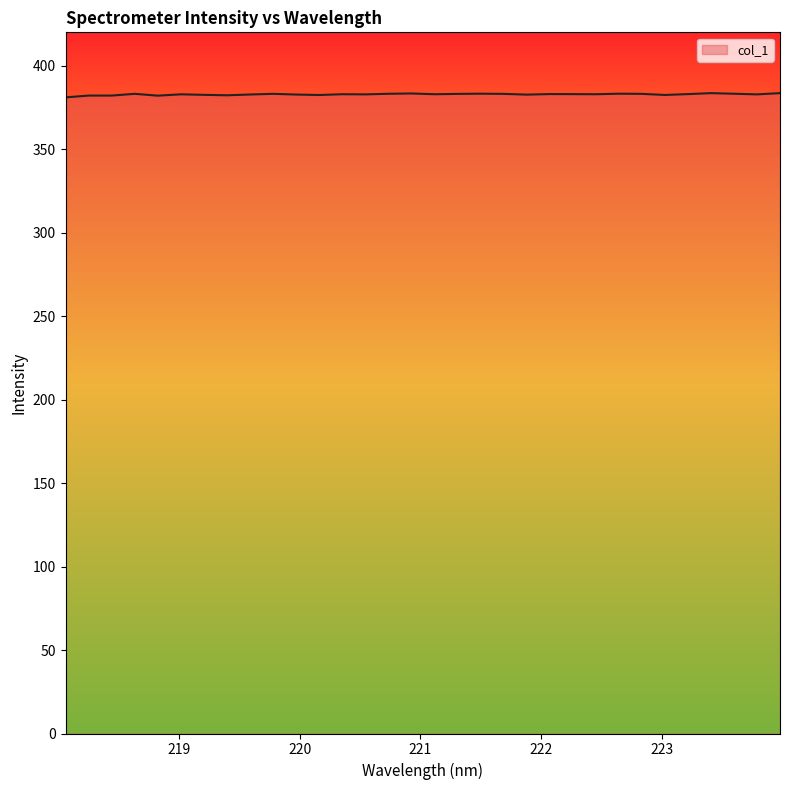

What is the minimum value shown in the chart?

381.0